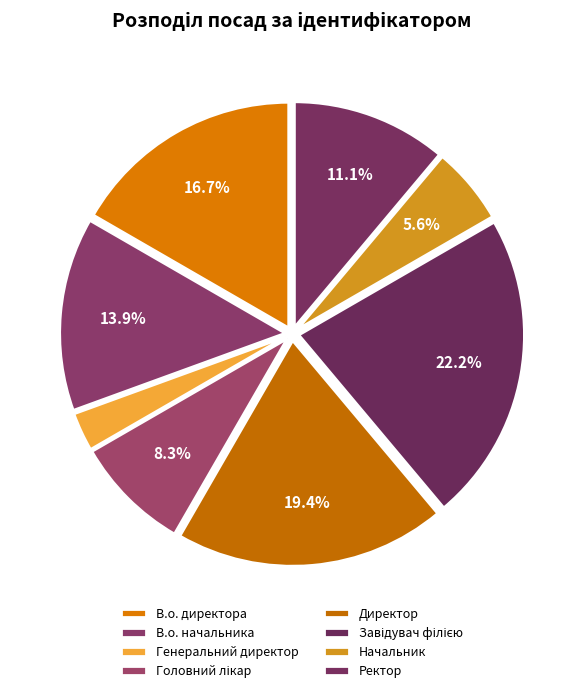

Count the number of slices in the pie.

8